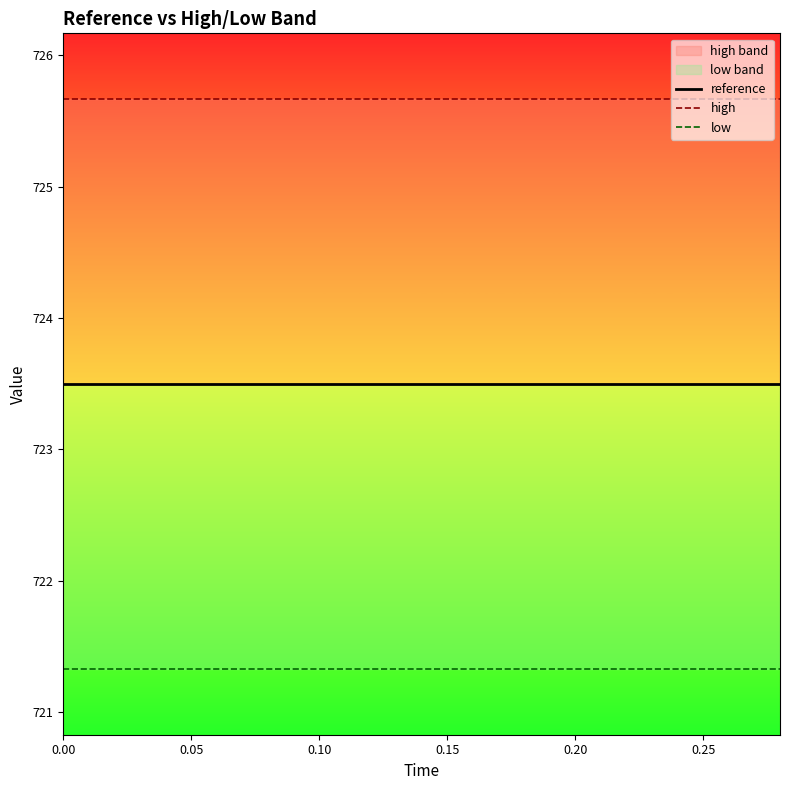

Which series has the largest total across all categories?

high